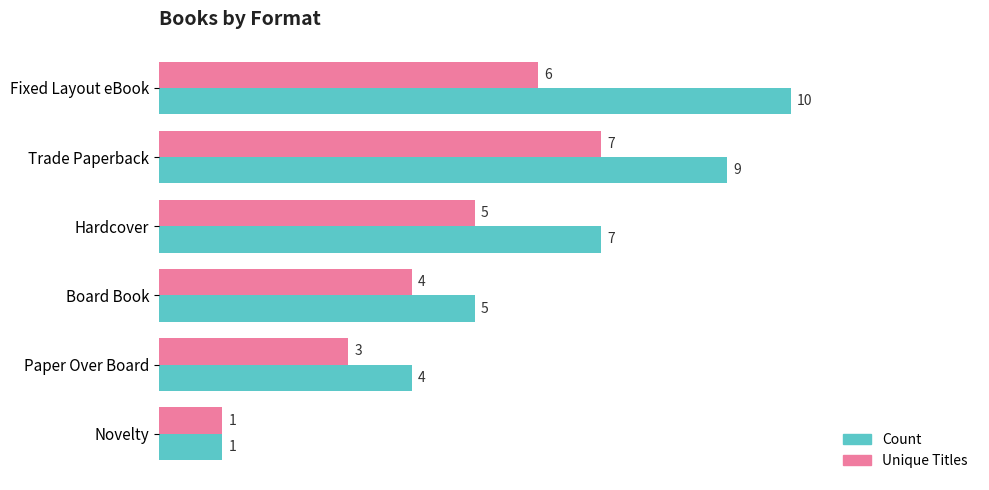

Count the Unique Titles values in the range 3 to 6.

4